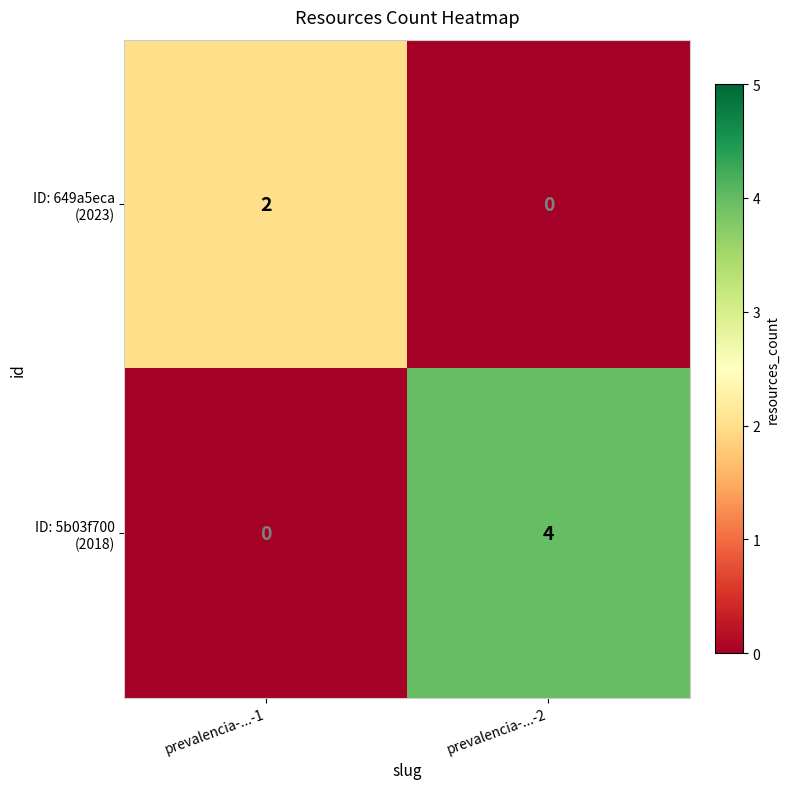

Which label corresponds to the largest value in the chart?

prevalencia-...-2